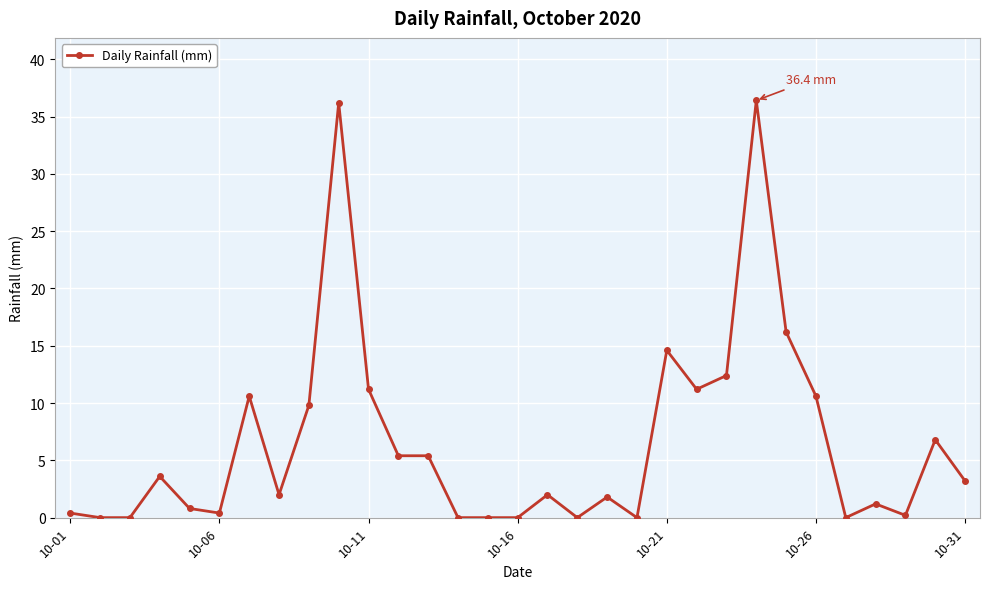

What is the maximum value shown in the chart?

36.4